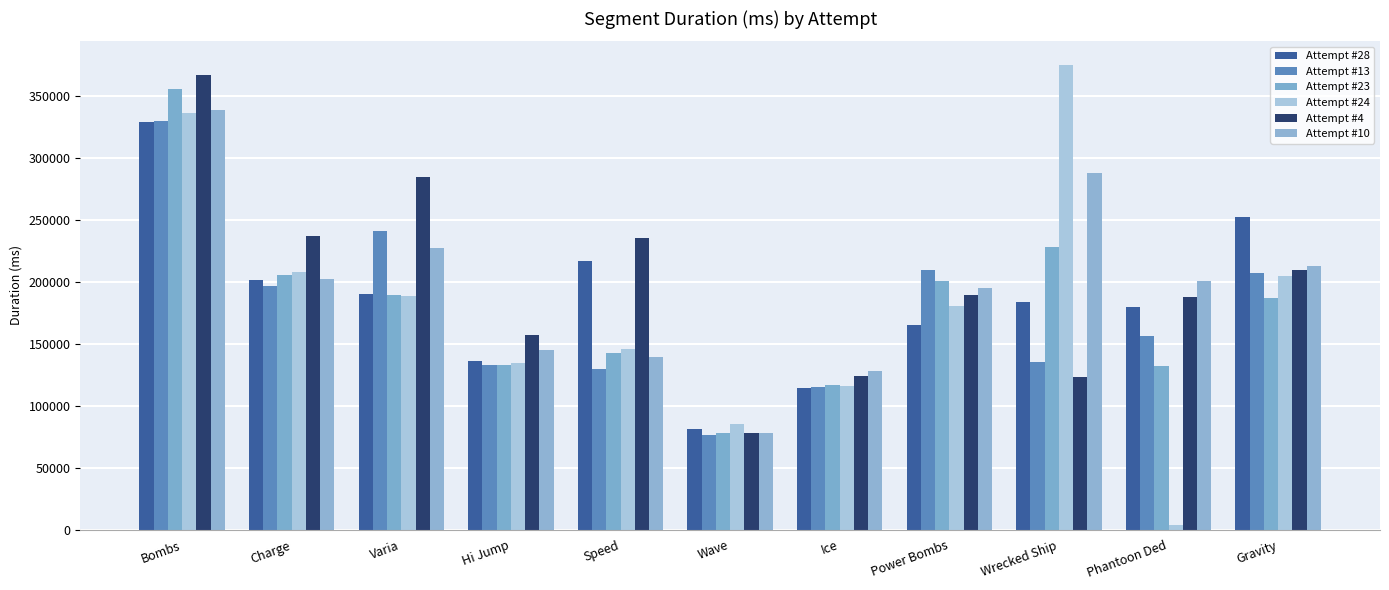

Are the bars horizontal?

No